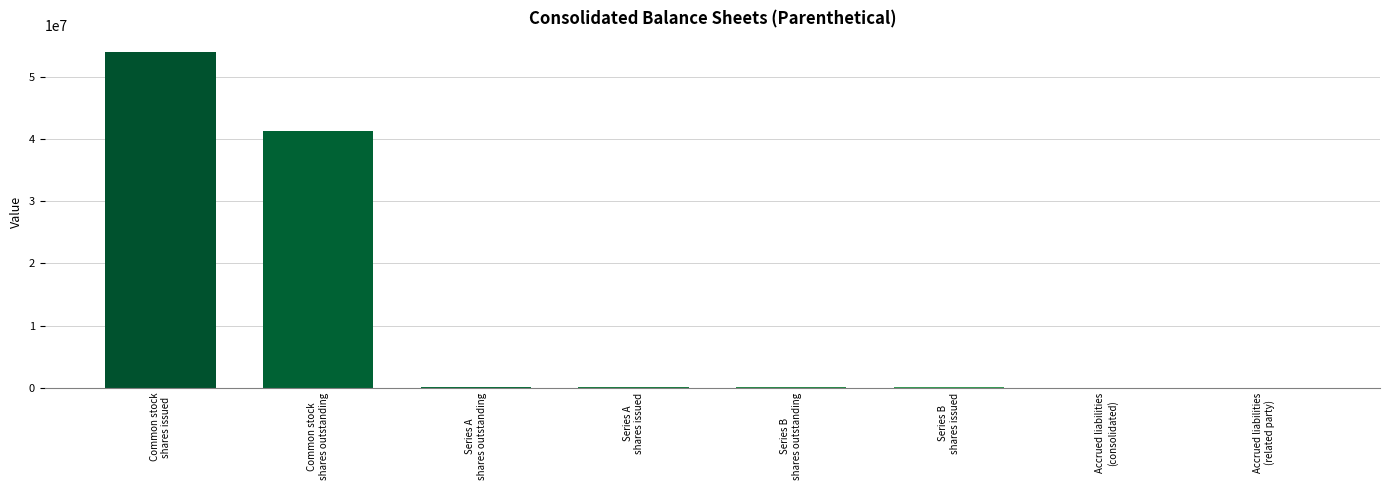

What is the maximum value shown in the chart?

53986112